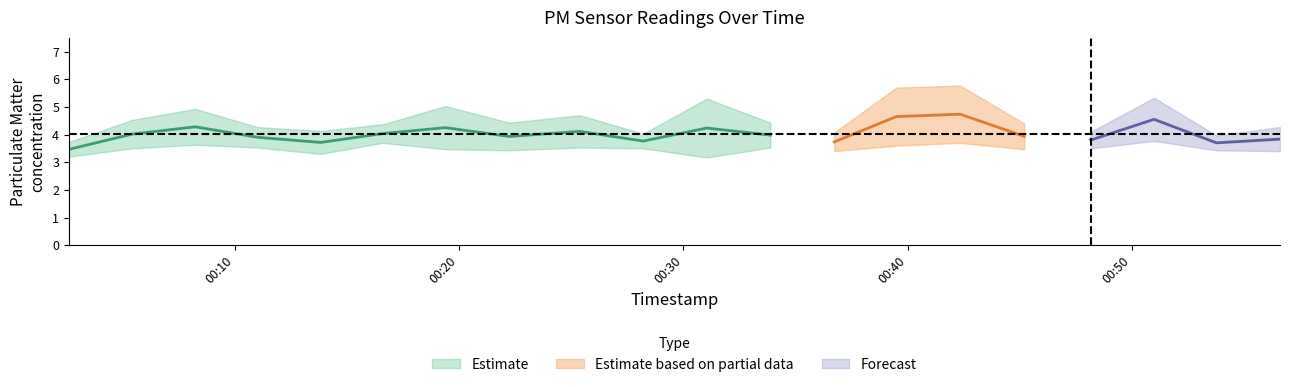

What is the difference between the highest and lowest values at 16?

0.6